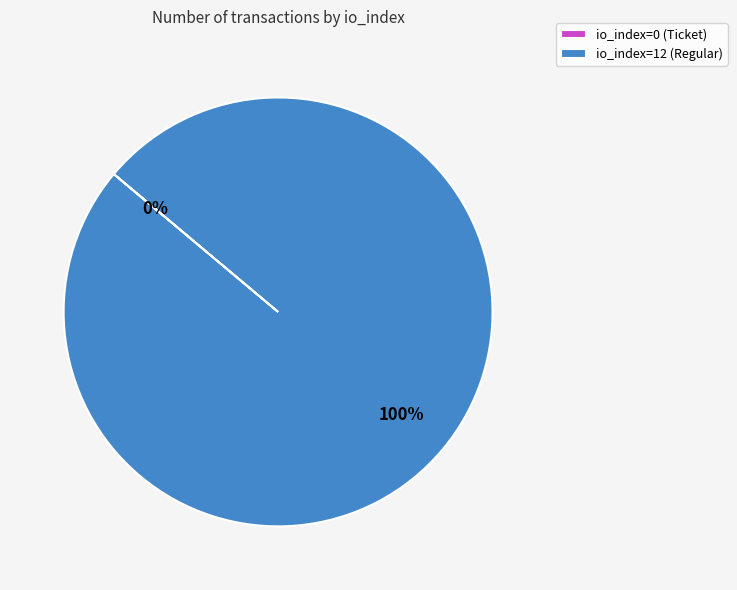

What is the majority slice?

io_index=12 (Regular)